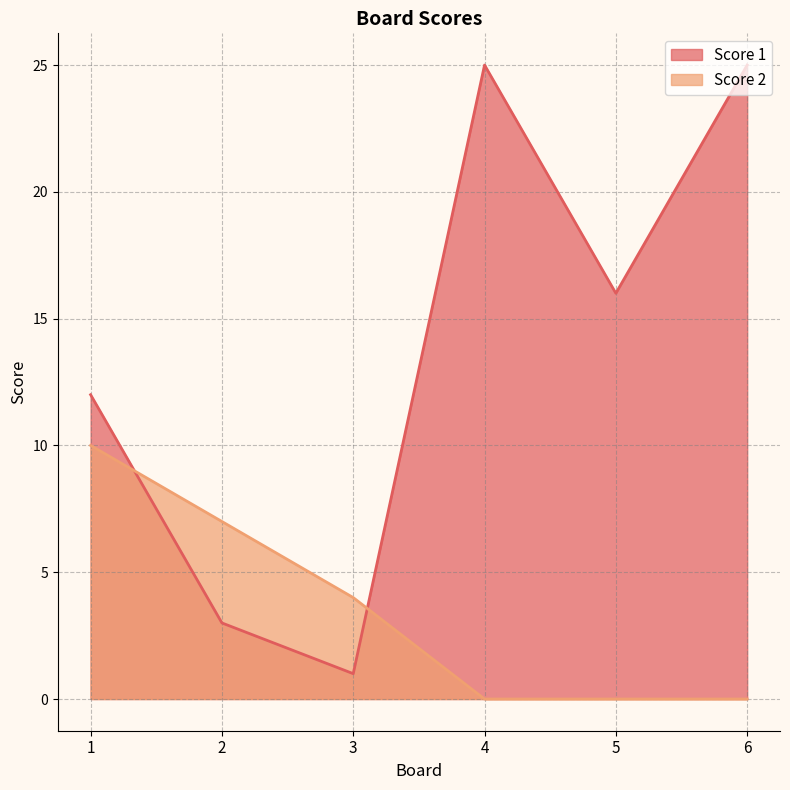

How many distinct data groups are displayed?

2